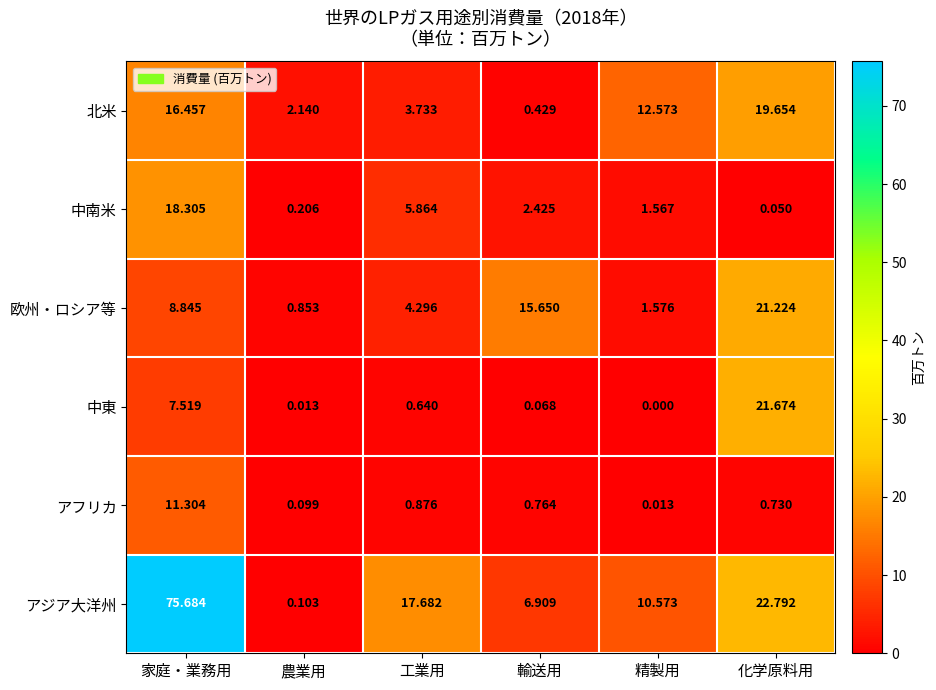

What is the total value across all series at 工業用?

33.1